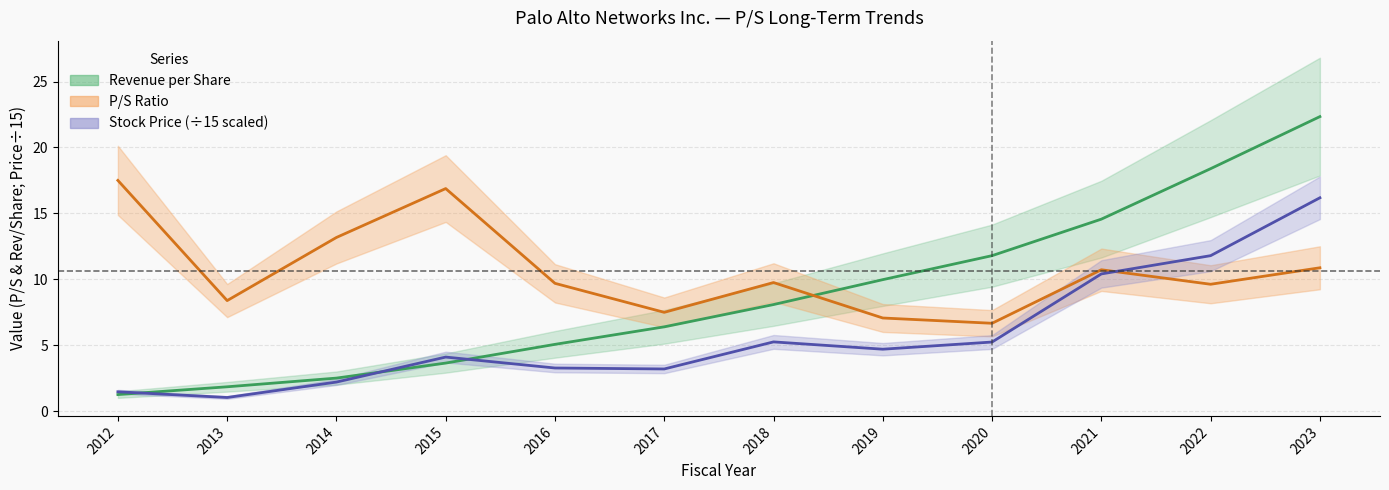

At which category does the chart reach its minimum across all series?

2013